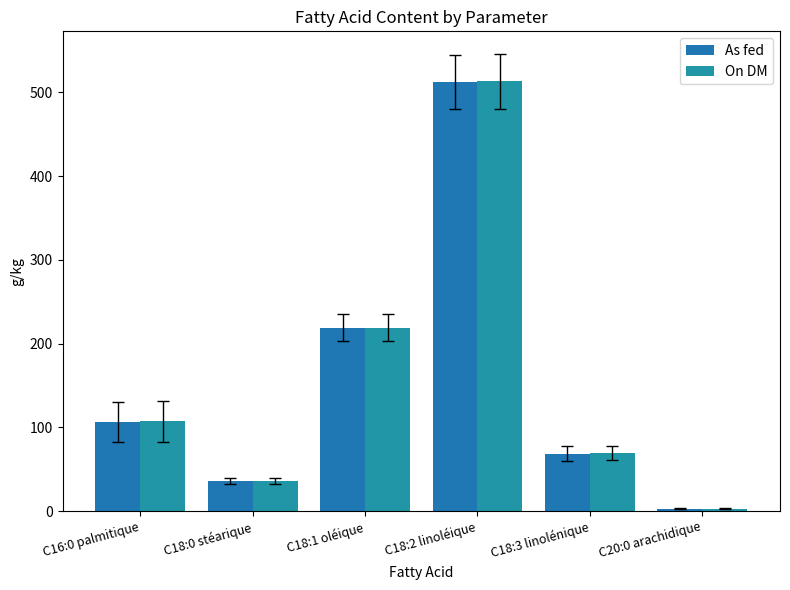

Which series has the largest total across all categories?

On DM